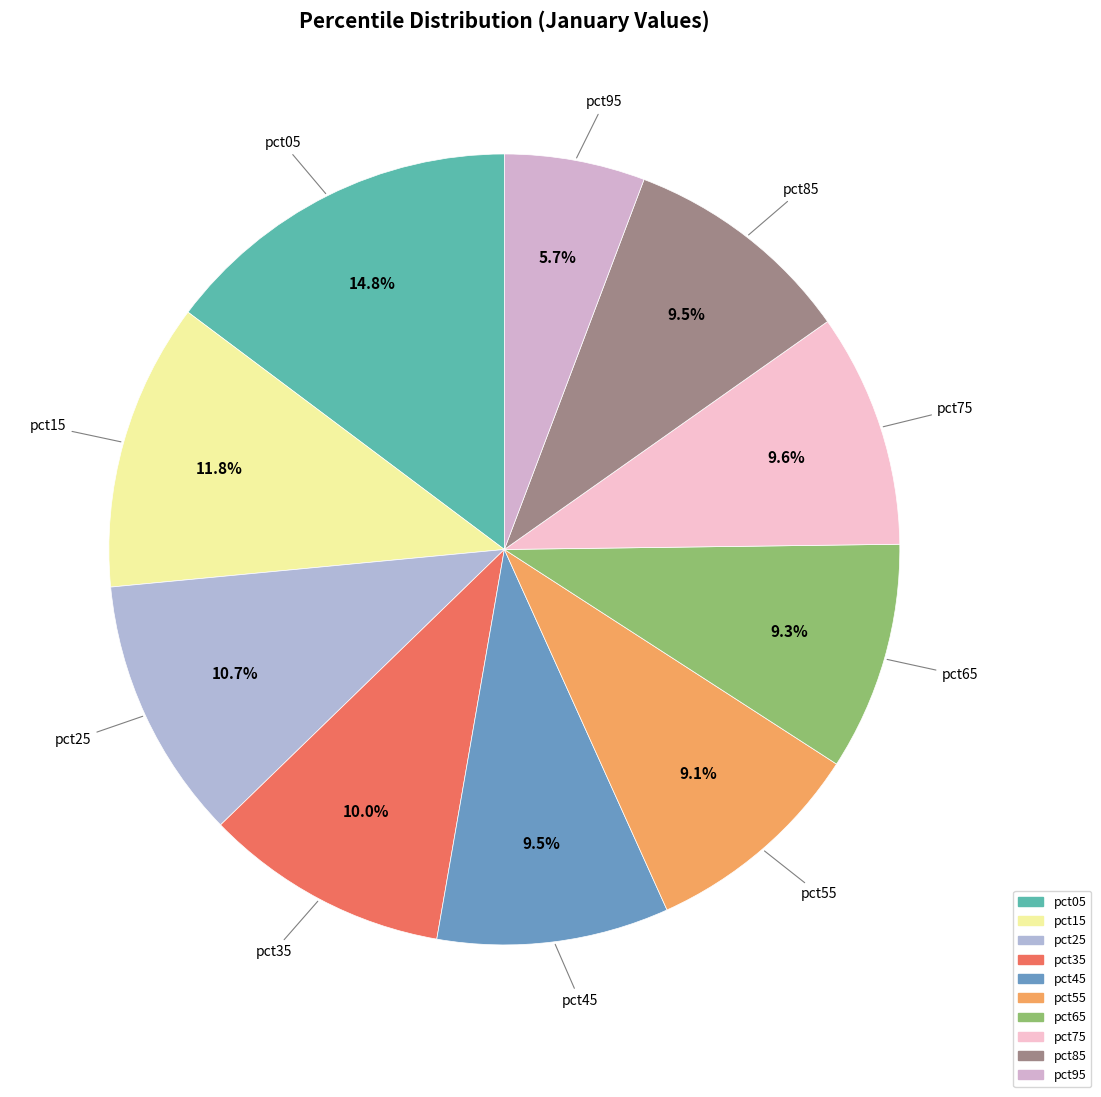

To the nearest percent, what portion does pct55 represent?

9%